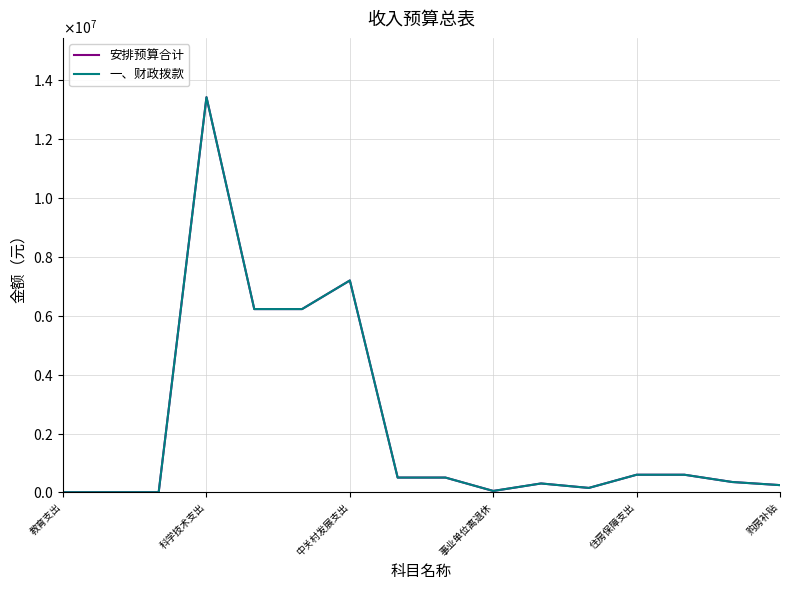

Where is the first local minimum for 一、财政拨款?

事业单位离退休